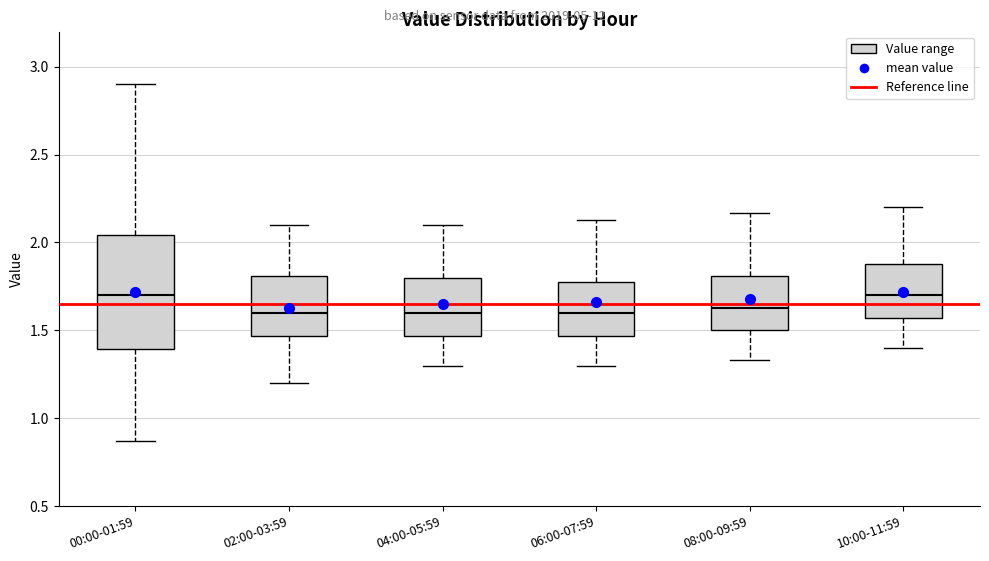

Reading left to right, read every box against the y-axis: the position of its median line, the range the box covers, and the ends of its whiskers. The values are not printed on the chart, so give them approximately, as read against the axis.

00:00-01:59: median 1.70, box 1.40 to 2.05, whiskers 0.85 to 2.90
02:00-03:59: median 1.60, box 1.45 to 1.80, whiskers 1.20 to 2.10
04:00-05:59: median 1.60, box 1.45 to 1.80, whiskers 1.30 to 2.10
06:00-07:59: median 1.60, box 1.45 to 1.80, whiskers 1.30 to 2.15
08:00-09:59: median 1.65, box 1.50 to 1.80, whiskers 1.35 to 2.15
10:00-11:59: median 1.70, box 1.55 to 1.90, whiskers 1.40 to 2.20